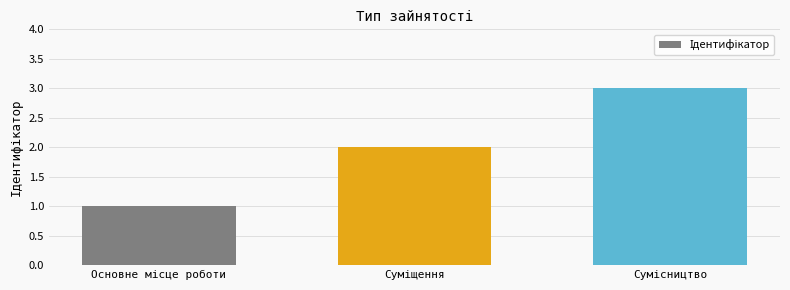

What is the greatest value displayed?

3